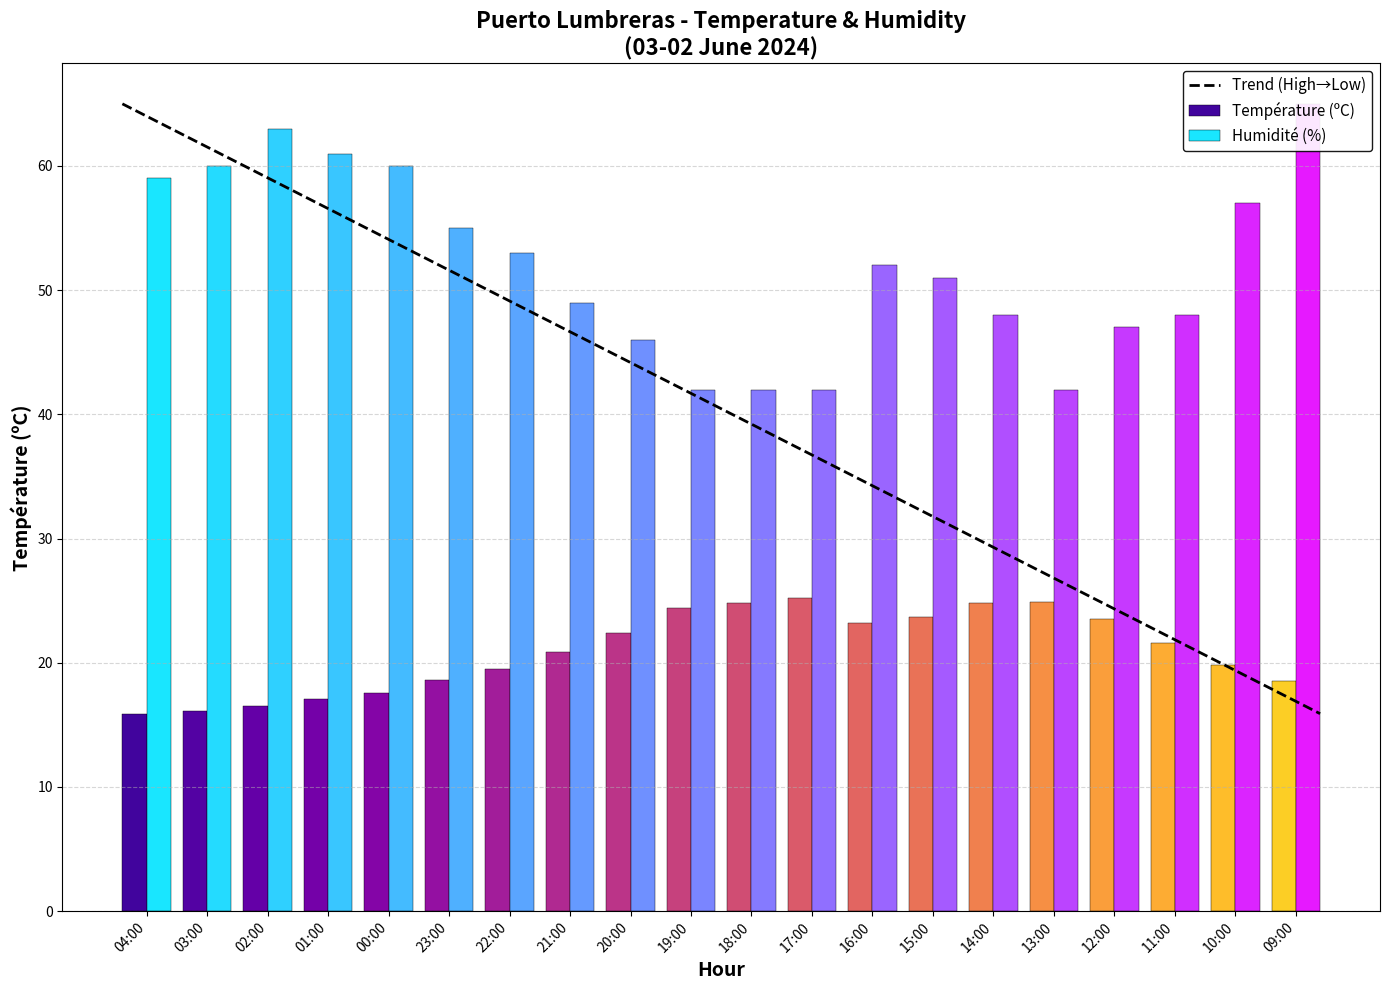

Is it true that Température (ºC) equals 15.9 at 04:00?

True